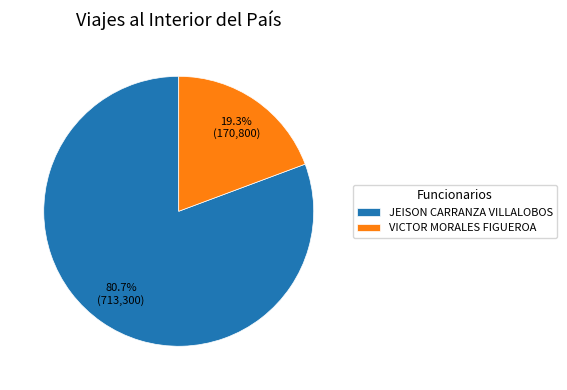

How much of the chart is everything except VICTOR MORALES FIGUEROA?

80.7%